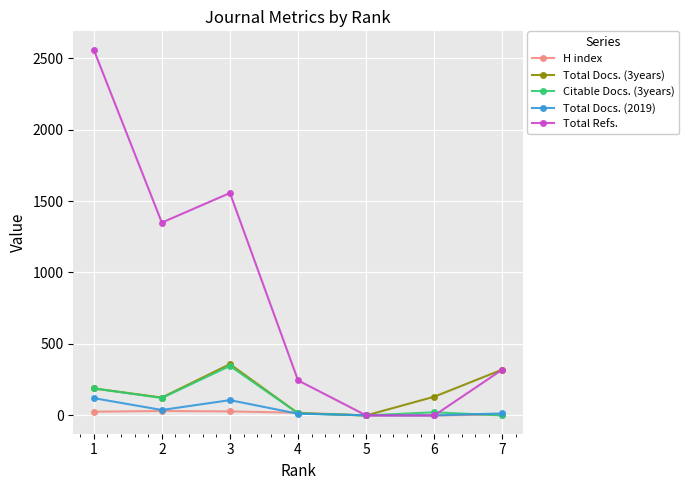

Between 2 and 7, which series saw the biggest shift?

Total Refs.